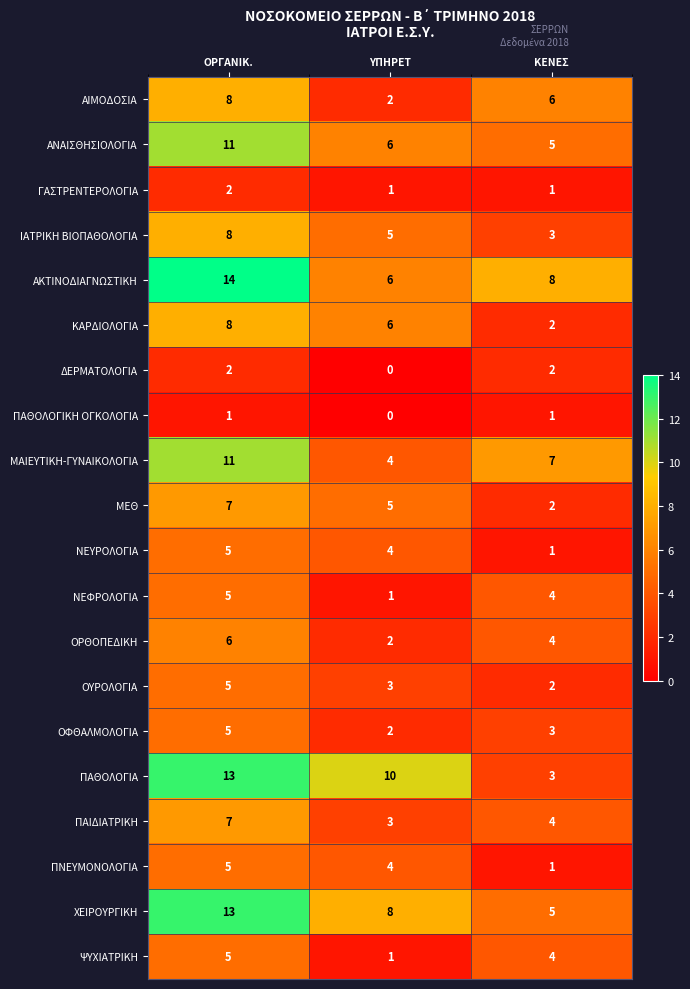

What value does the ΠΝΕΥΜΟΝΟΛΟΓΙΑ series have at ΟΡΓΑΝΙΚ.?

5